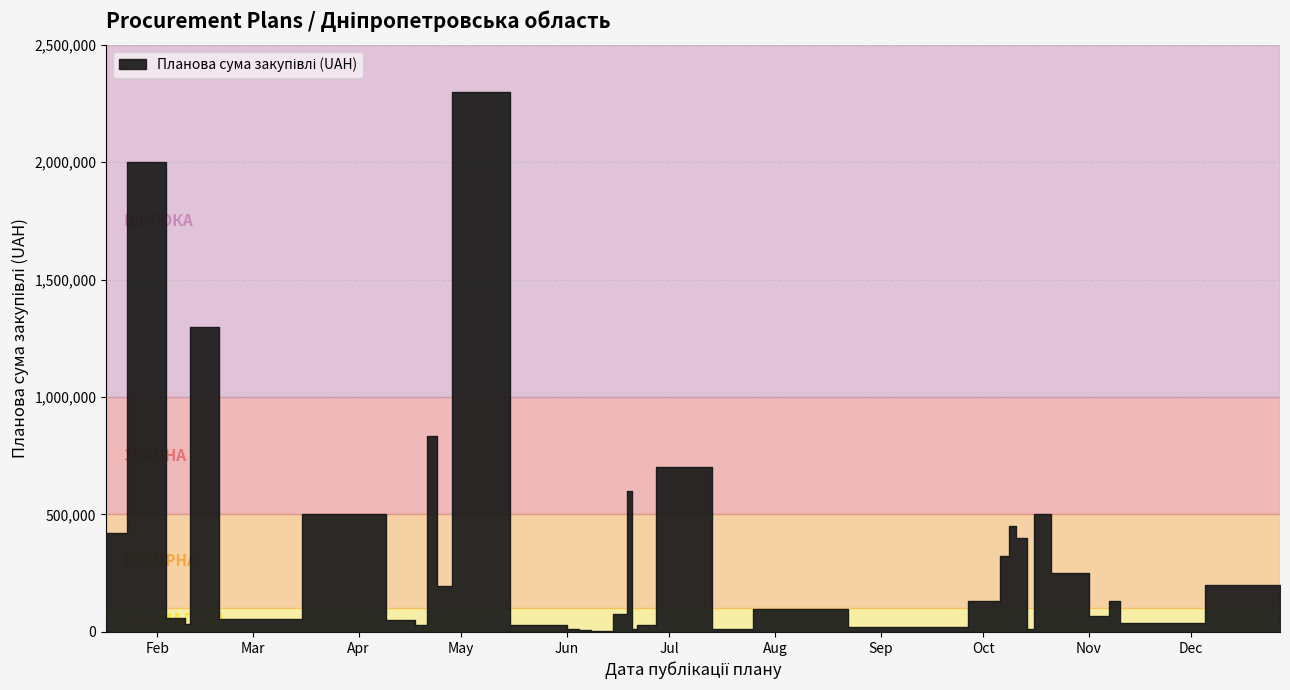

Is it true that the value at 2018-10-16 is 7192?

False